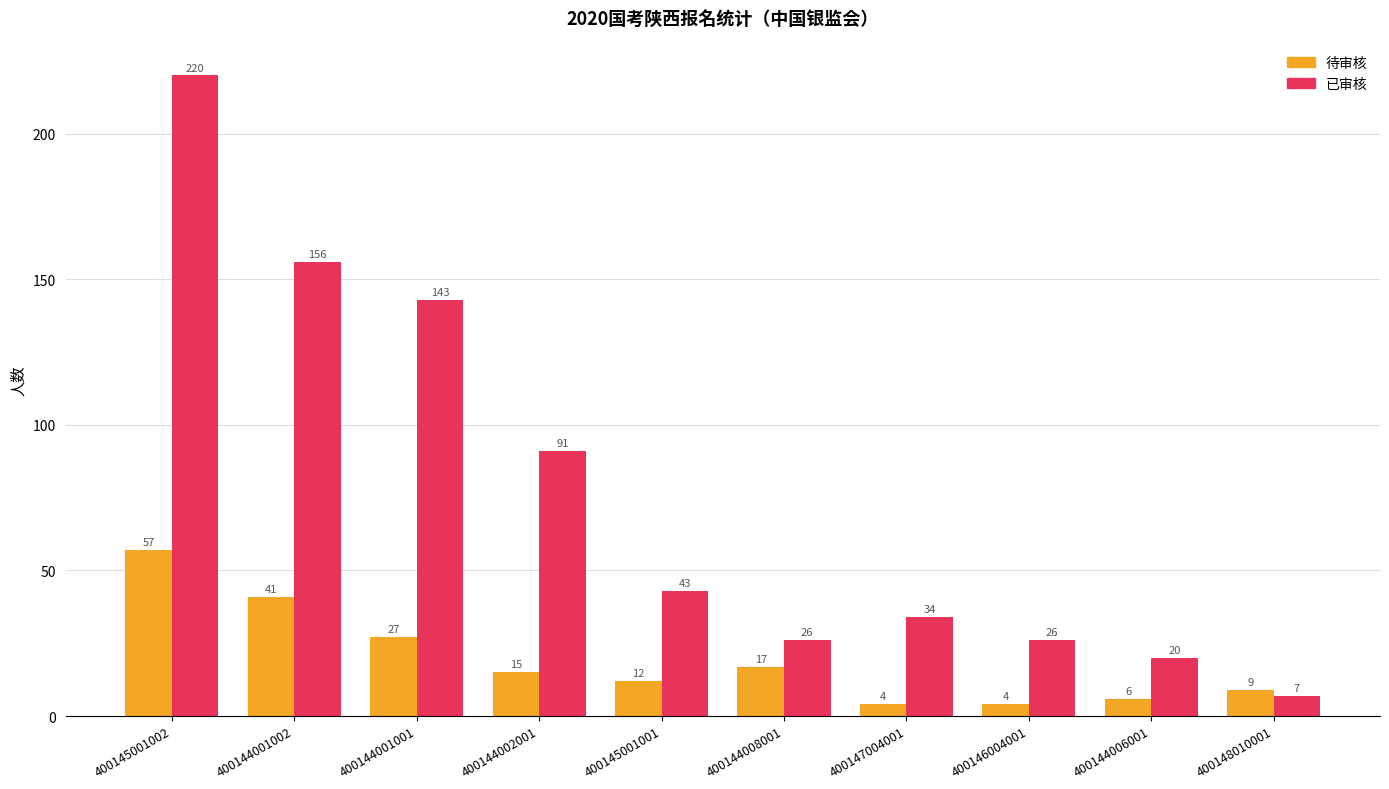

What are all the series names shown in the legend?

待审核, 已审核